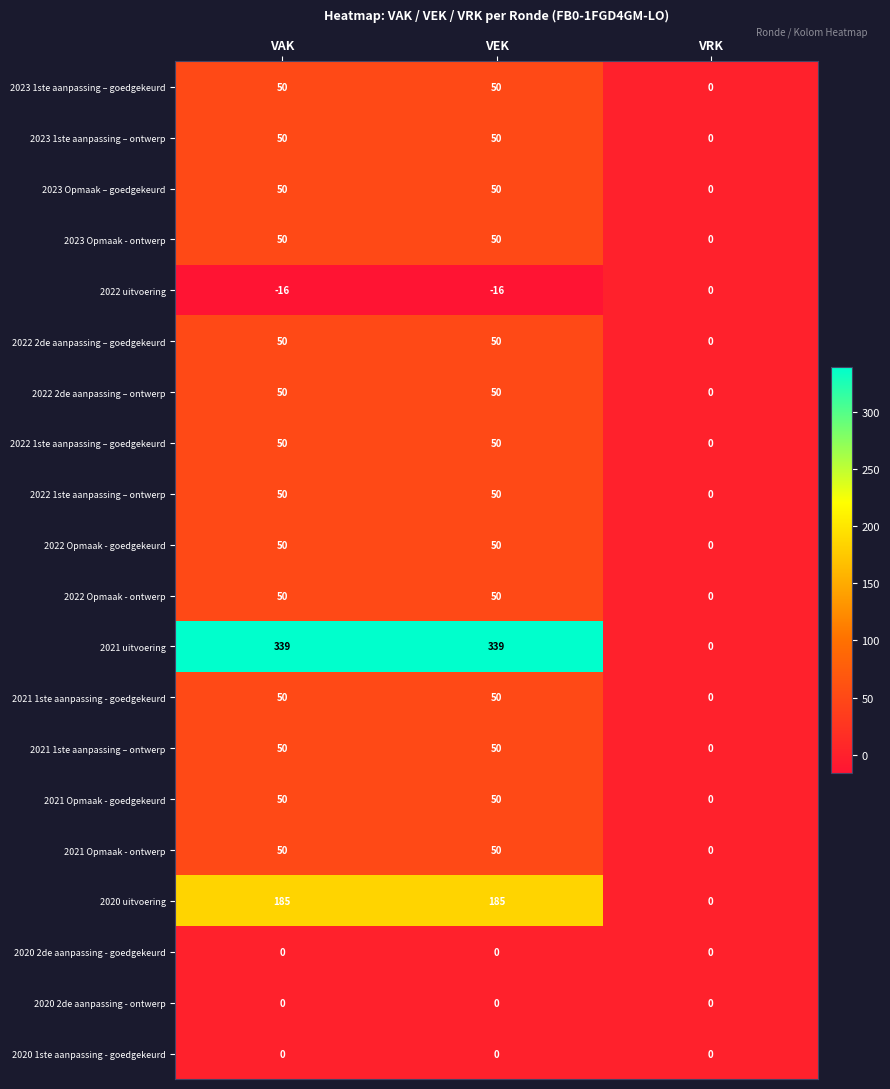

Which series has the largest total across all categories?

2021 uitvoering